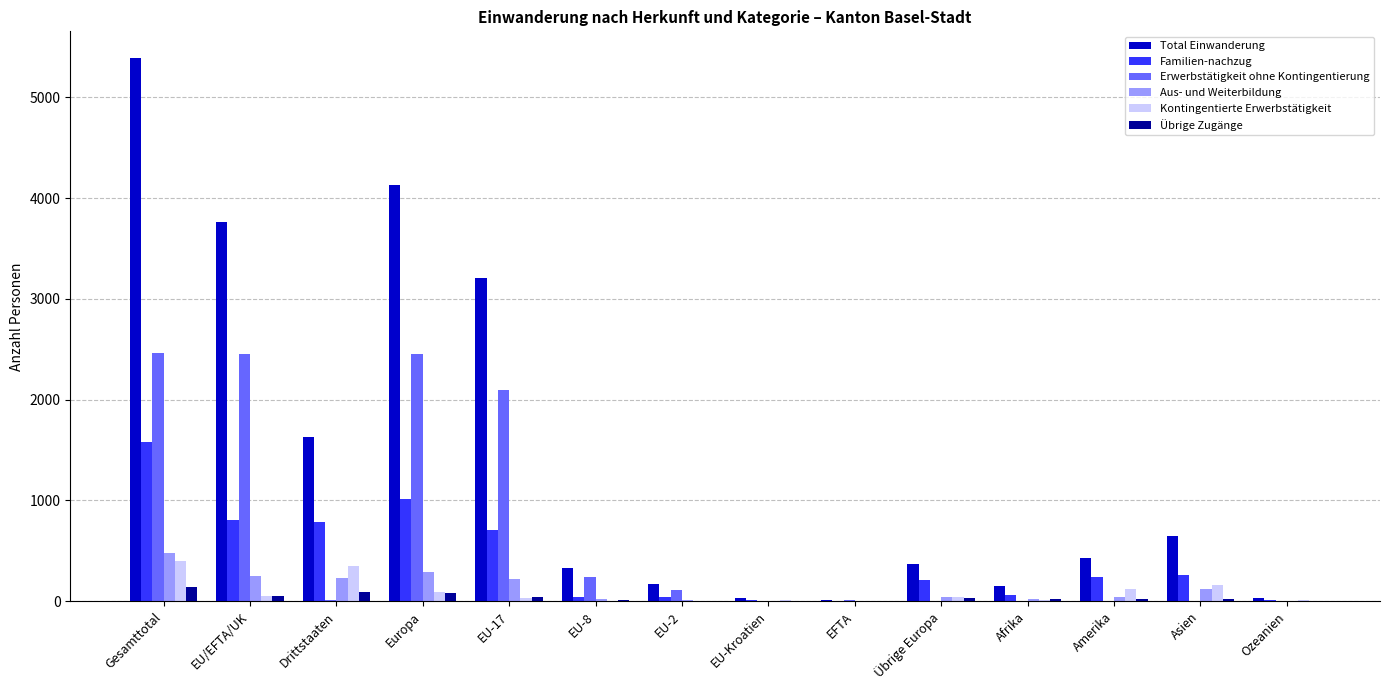

What is the greatest value displayed?

5387